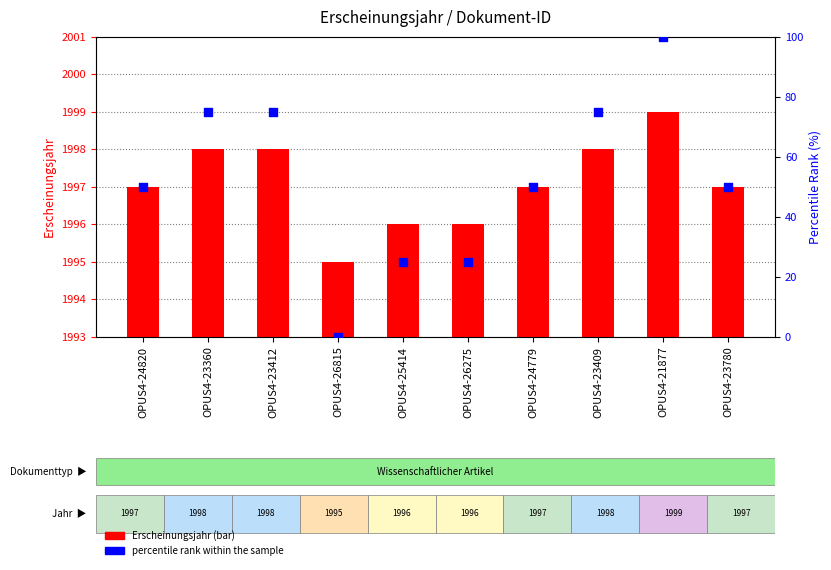

Which series has the largest total across all categories?

Erscheinungsjahr